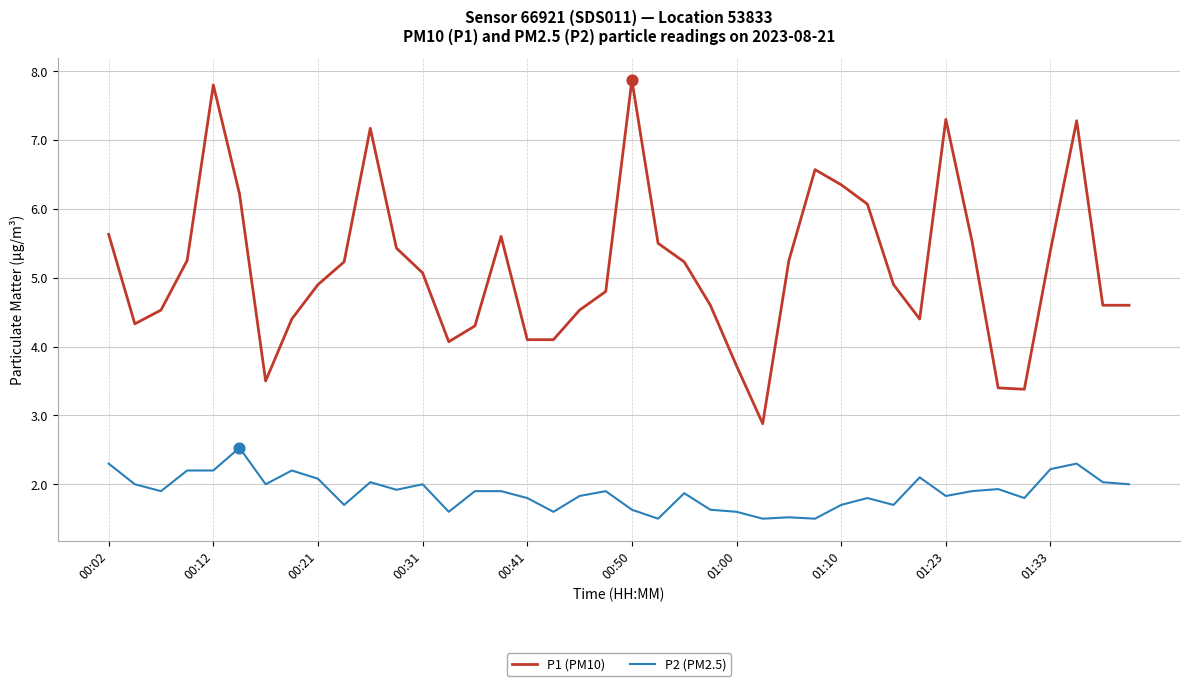

Which series has the largest total across all categories?

P1 (PM10)